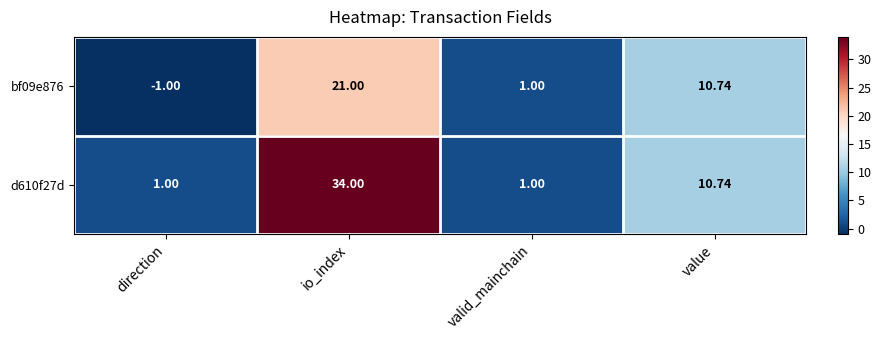

Where does the d610f27d series first go above 10?

io_index